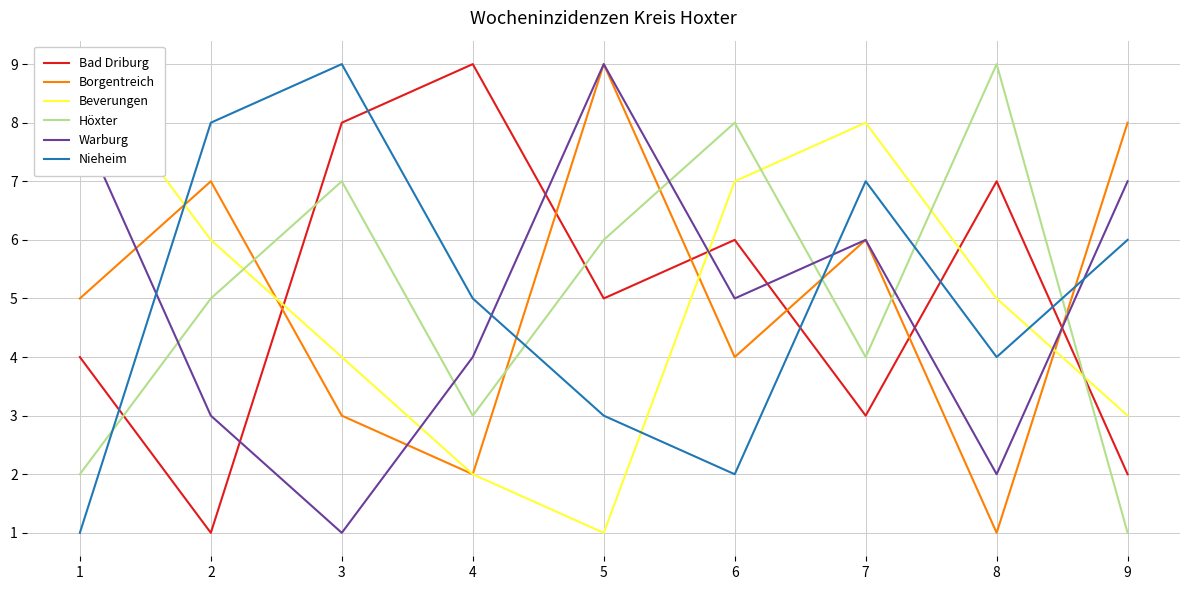

Reading left to right, list all the values displayed in this chart.

Bad Driburg: 4	1	8	9	5	6	3	7	2
Borgentreich: 5	7	3	2	9	4	6	1	8
Beverungen: 9	6	4	2	1	7	8	5	3
Höxter: 2	5	7	3	6	8	4	9	1
Warburg: 8	3	1	4	9	5	6	2	7
Nieheim: 1	8	9	5	3	2	7	4	6